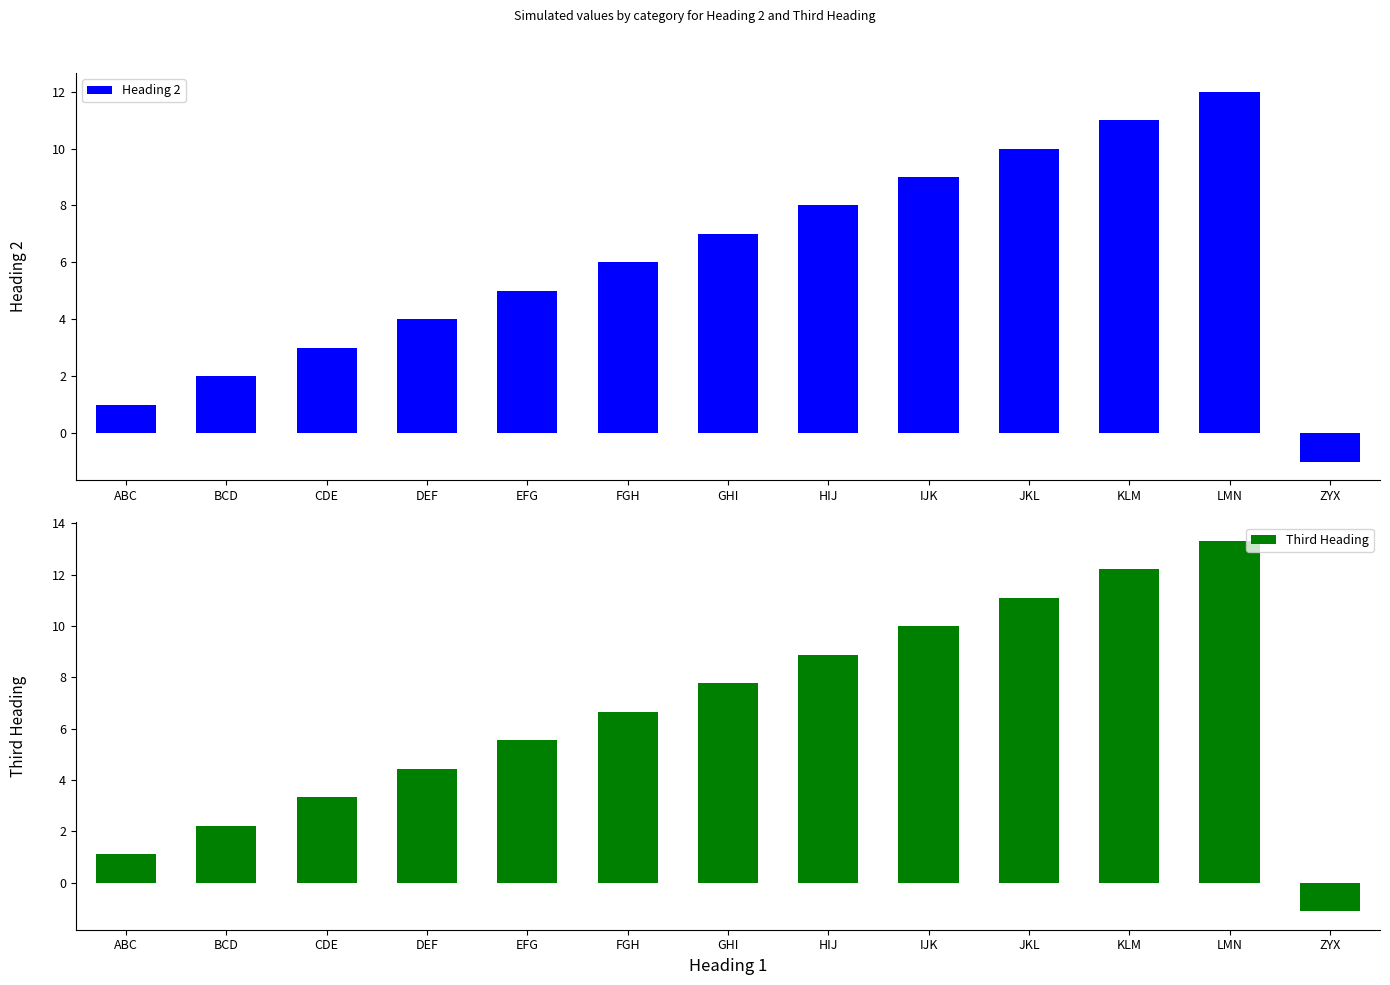

What is the value of the Third Heading bar at the 9th from the left?

10.0